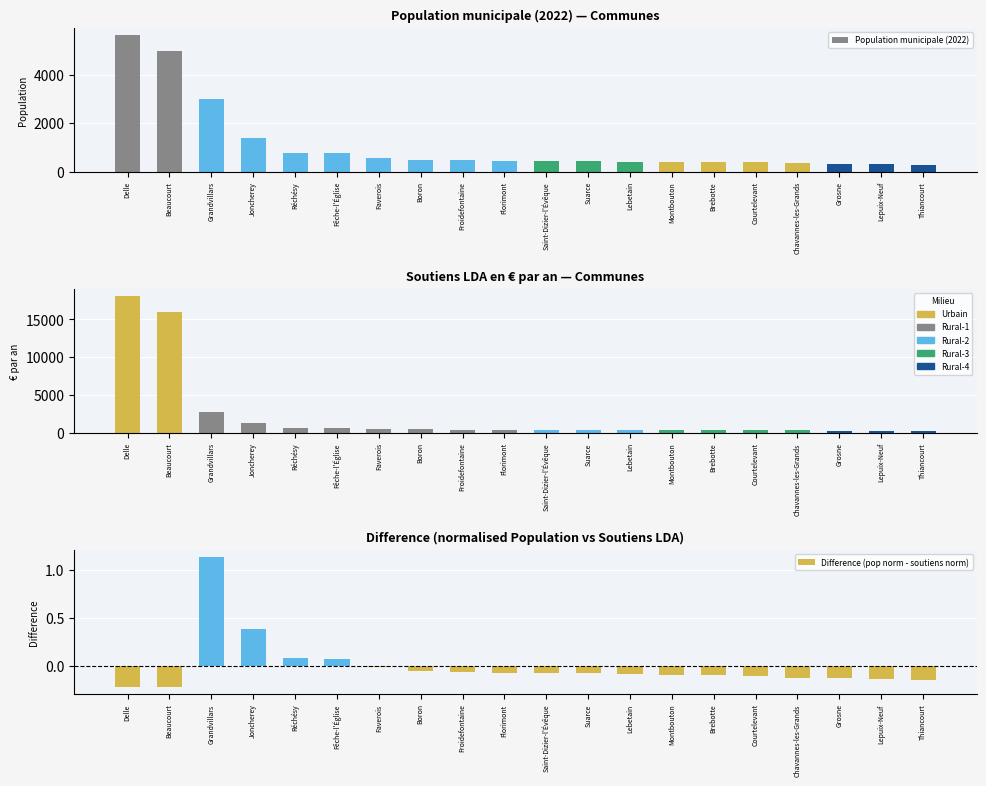

Rank the categories by Population municipale (2022) value from highest to lowest.

Delle, Beaucourt, Grandvillars, Joncherey, Réchésy, Fêche-l'Église, Faverois, Boron, Froidefontaine, Florimont, Saint-Dizier-l'Évêque, Suarce, Lebetain, Montbouton, Brebotte, Courtelevant, Chavannes-les-Grands, Grosne, Lepuix-Neuf, Thiancourt